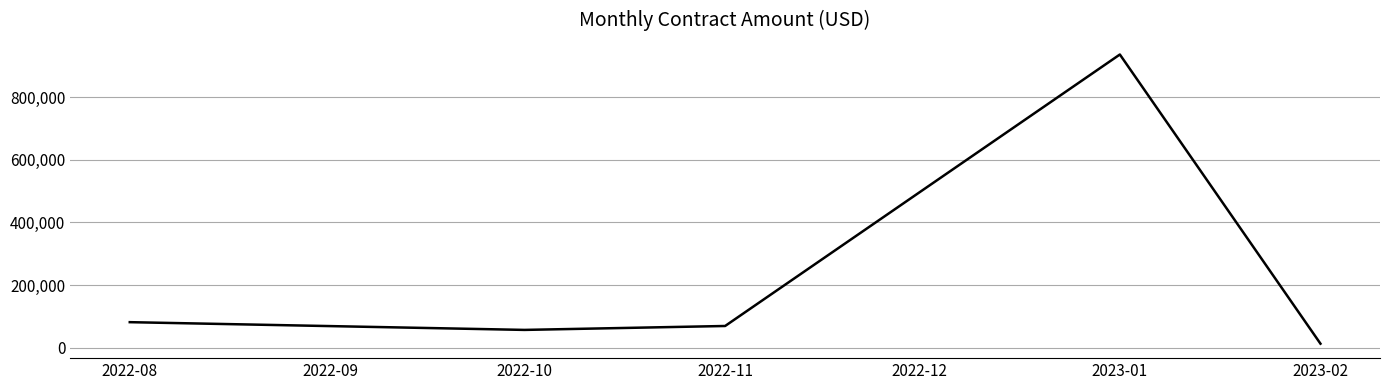

Which has a higher value, 2023-01 or 2022-10?

2023-01